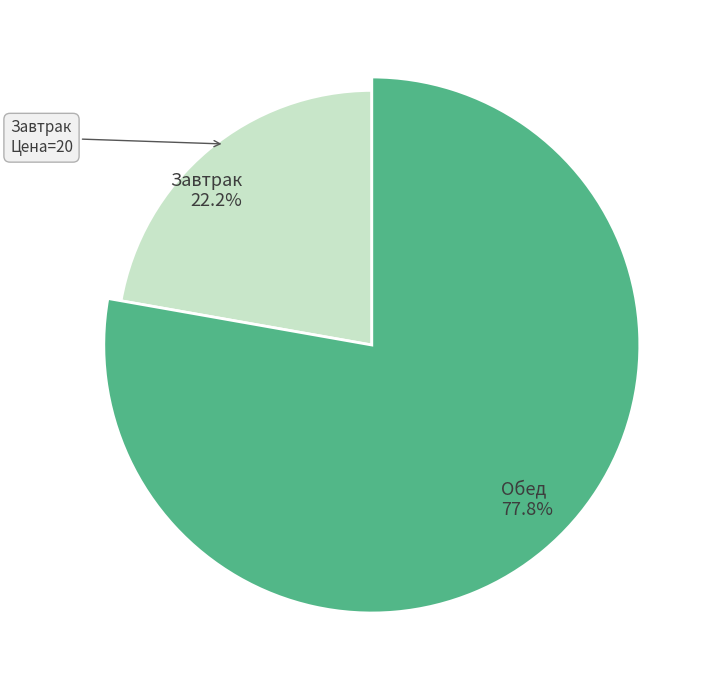

Which slice is the smallest?

Завтрак